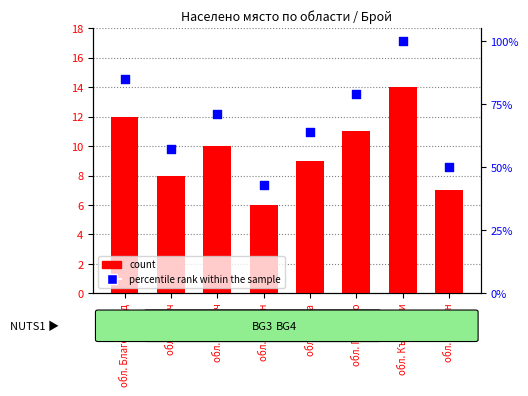

What are all the series names shown in the legend?

count, percentile rank within the sample